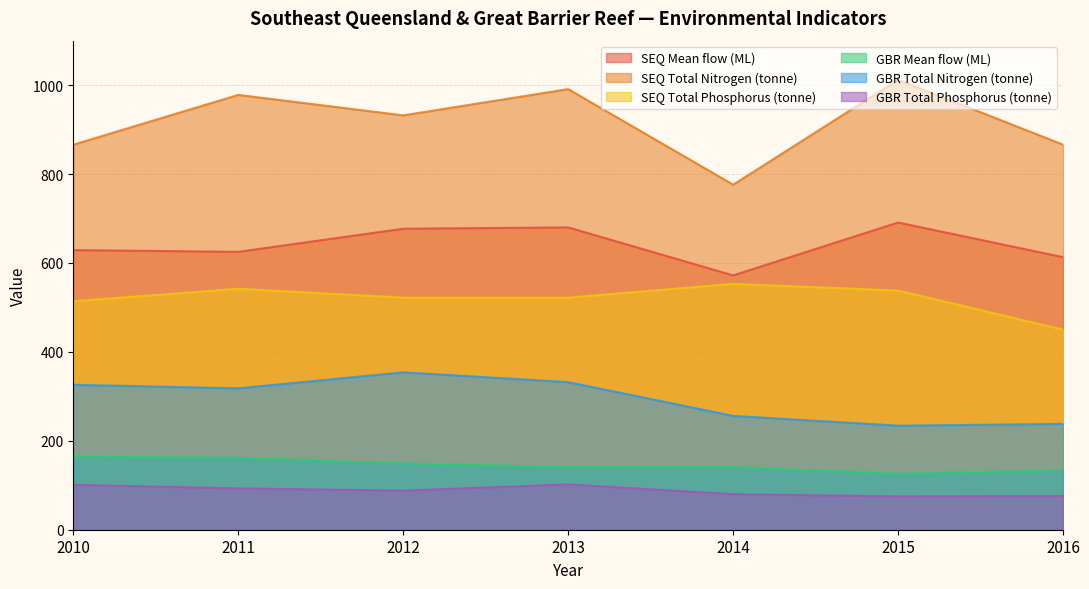

True or false: GBR Total Phosphorus (tonne) and SEQ Mean flow (ML) intersect in this chart.

False